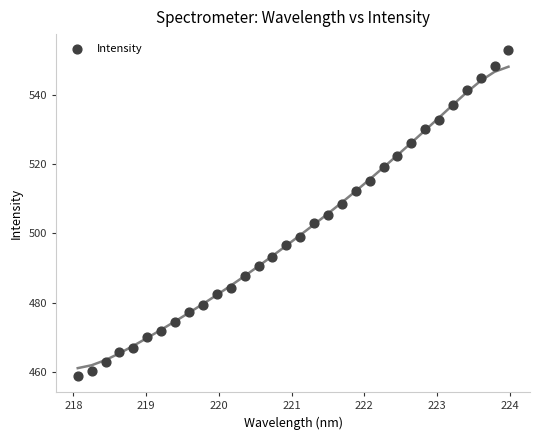

What is the range of X values (max minus min)?

5.9